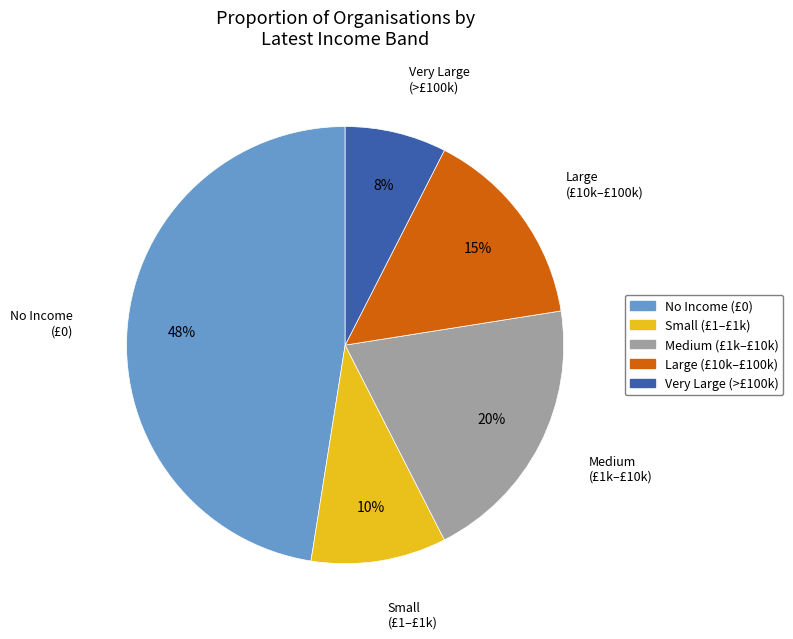

Is there any slice that represents more than half of the pie?

No